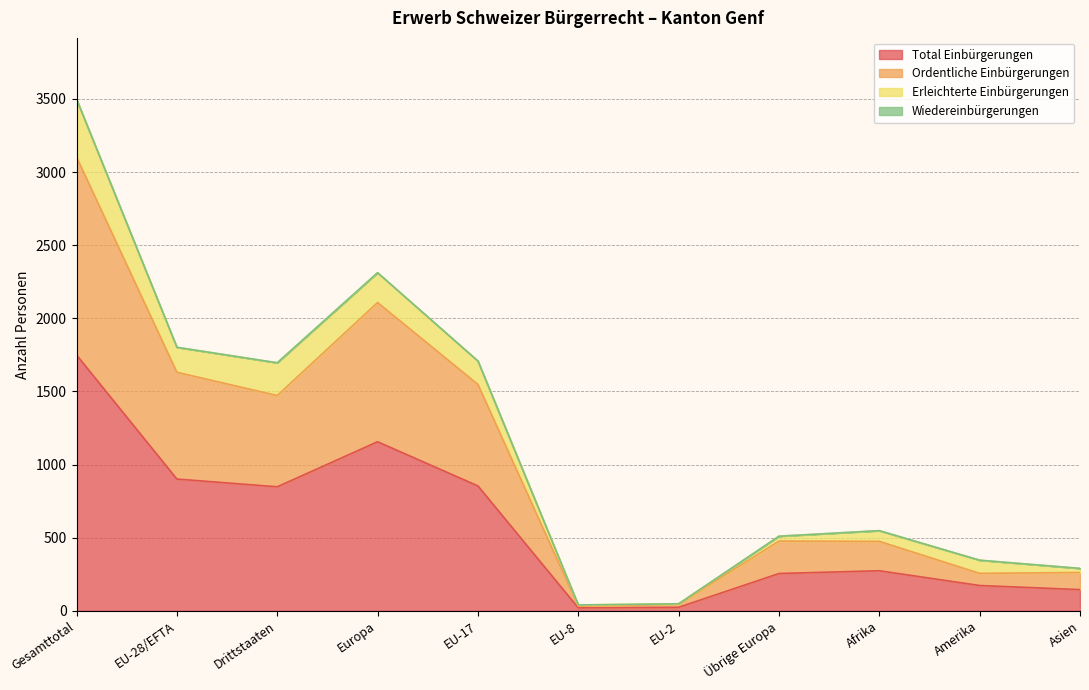

True or false: Total Einbürgerungen and Ordentliche Einbürgerungen cross at least once.

False